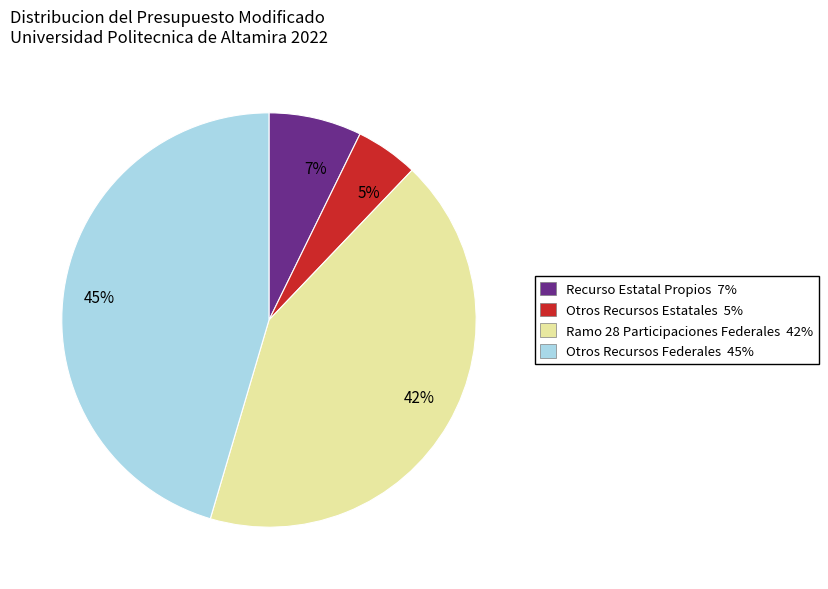

Is there any slice that represents more than half of the pie?

No